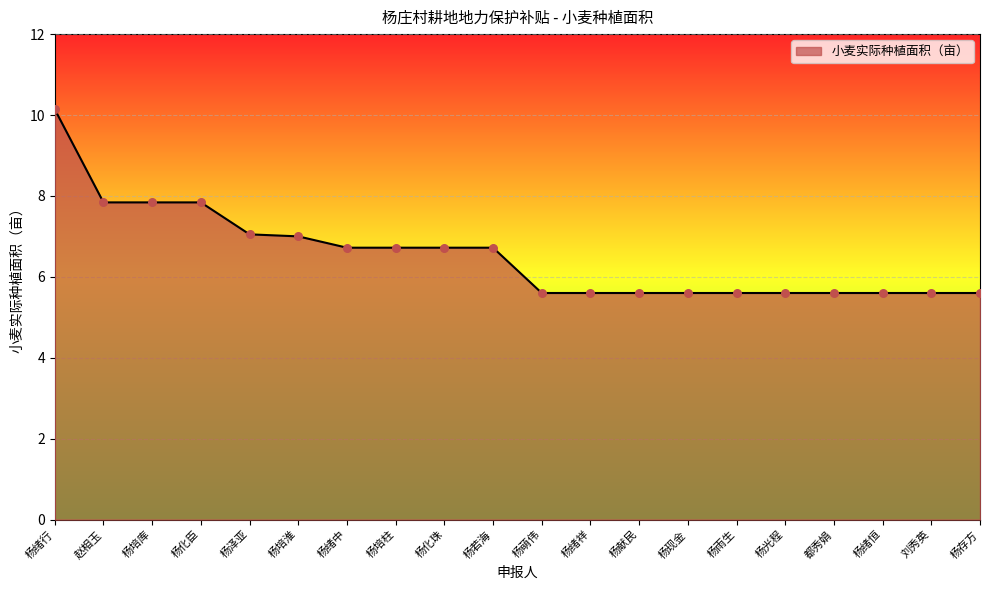

What is the change in value from 杨培柱 to 杨雨生?

-1.1